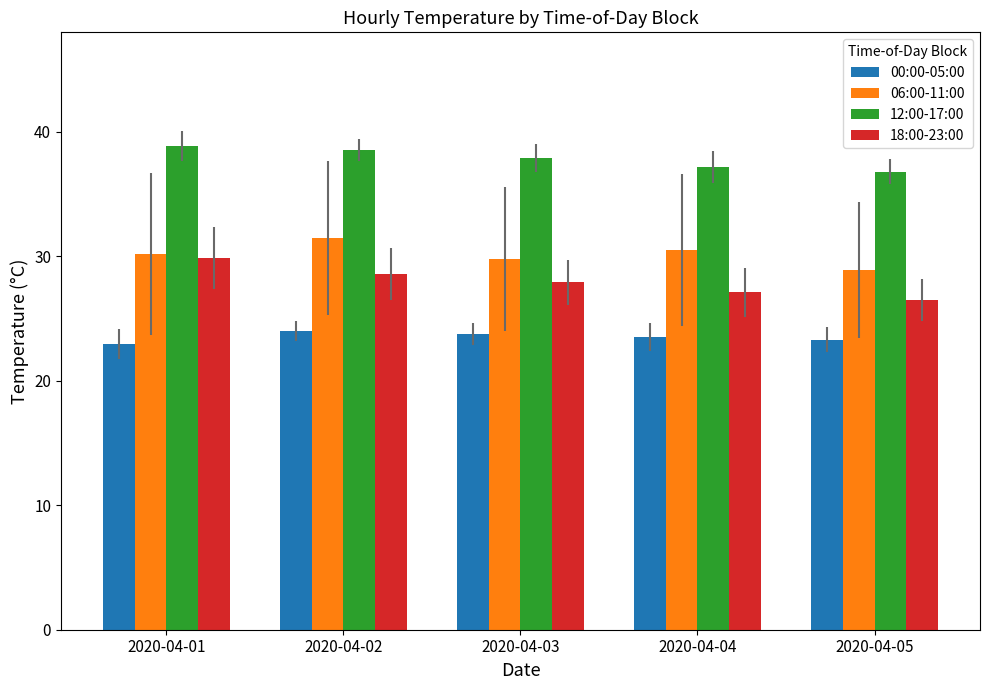

The 18:00-23:00 series shows 48.2 at 2020-04-02. True or false?

False